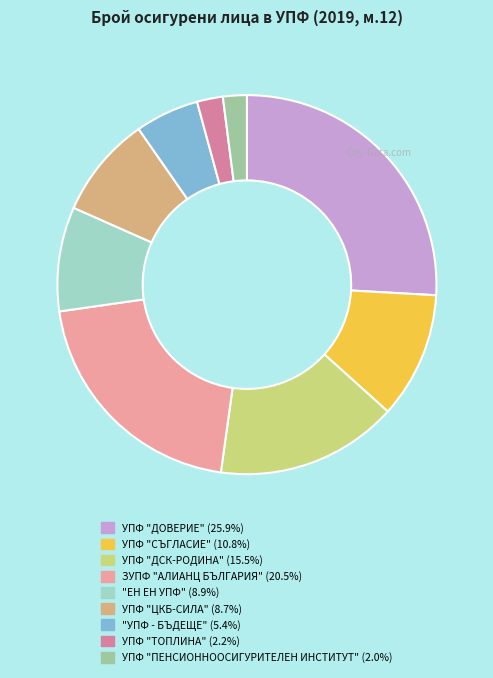

True or false: УПФ "ПЕНСИОННООСИГУРИТЕЛЕН ИНСТИТУТ" accounts for 2% of the total.

True